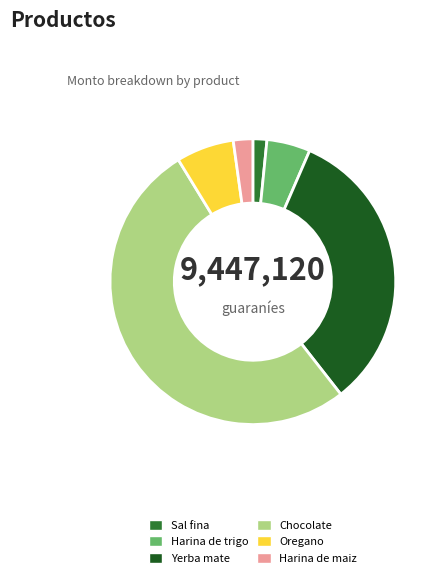

What is the ratio of the value at Harina de maiz to the value at Harina de trigo?

0.4